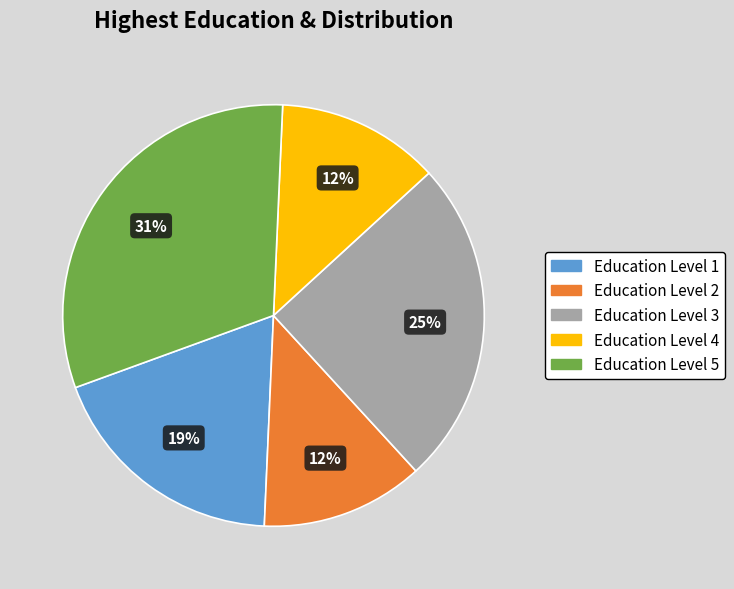

How many slices are in this pie chart?

5